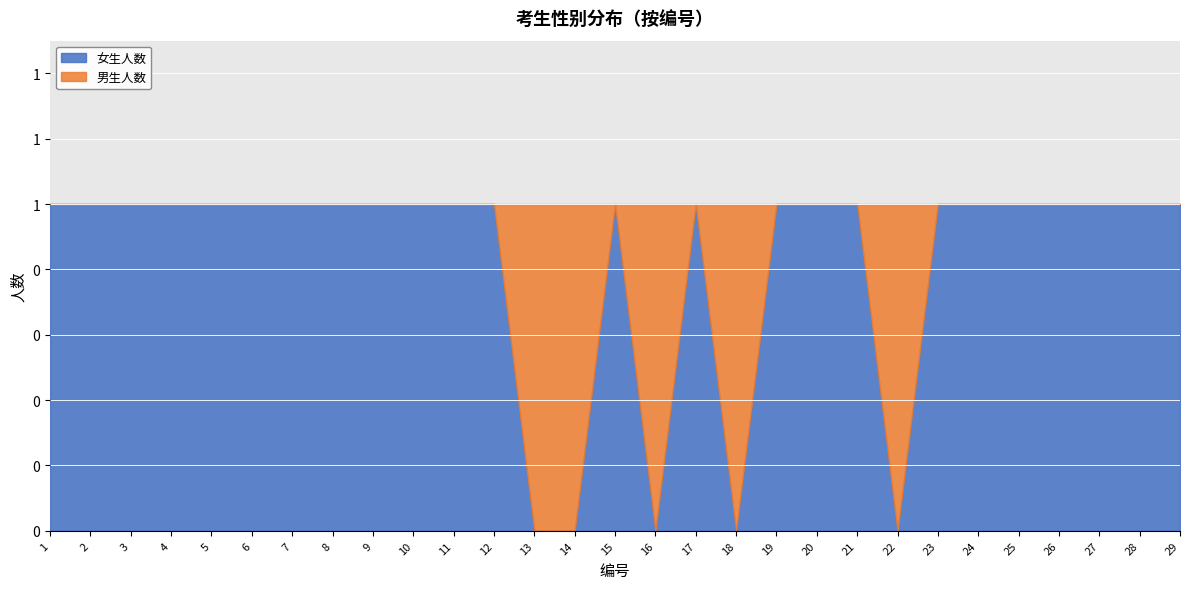

Is it true that 女生人数 equals 1 at 16?

False